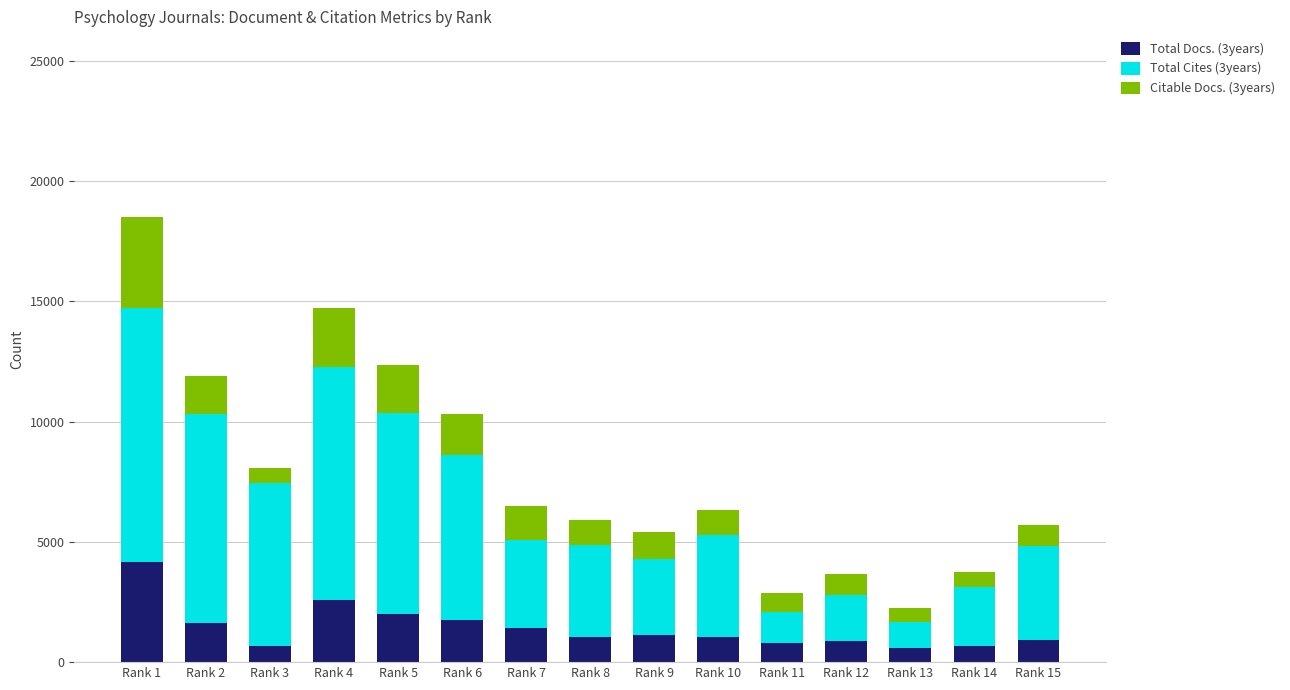

What is the minimum value for Total Docs. (3years)?

590